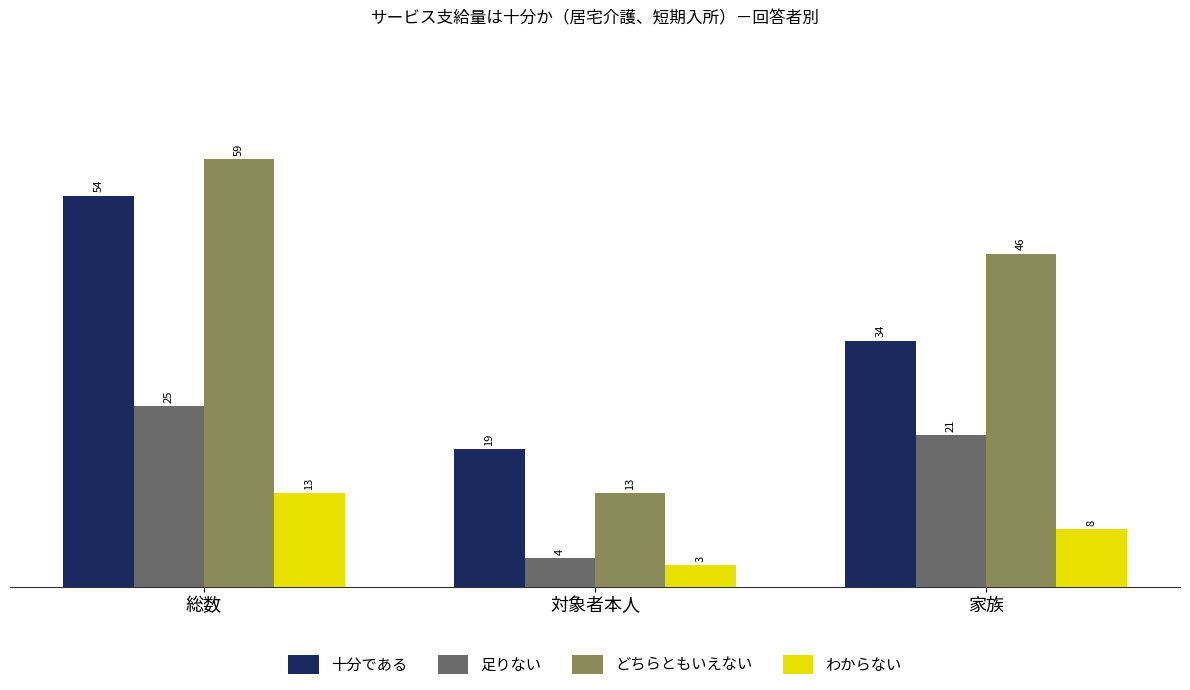

How many values in the 足りない series are below 21?

1